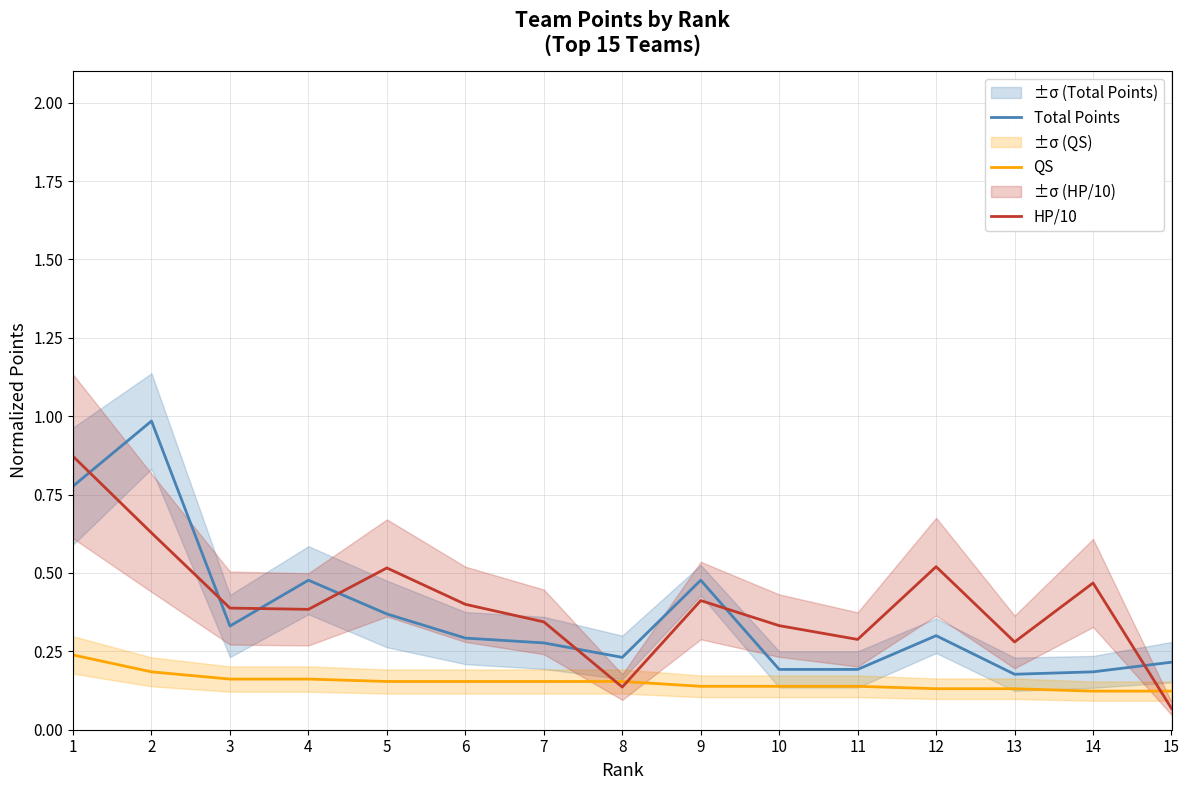

Reading left to right, what are all the values shown in this chart?

Total Points: 1=0.8	2=1.0	3=0.3	4=0.5	5=0.4	6=0.3	7=0.3	8=0.2	9=0.5	10=0.2	11=0.2	12=0.3	13=0.2	14=0.2	15=0.2
QS: 1=0.2	2=0.2	3=0.2	4=0.2	5=0.2	6=0.2	7=0.2	8=0.2	9=0.1	10=0.1	11=0.1	12=0.1	13=0.1	14=0.1	15=0.1
HP/10: 1=0.9	2=0.6	3=0.4	4=0.4	5=0.5	6=0.4	7=0.3	8=0.1	9=0.4	10=0.3	11=0.3	12=0.5	13=0.3	14=0.5	15=0.1